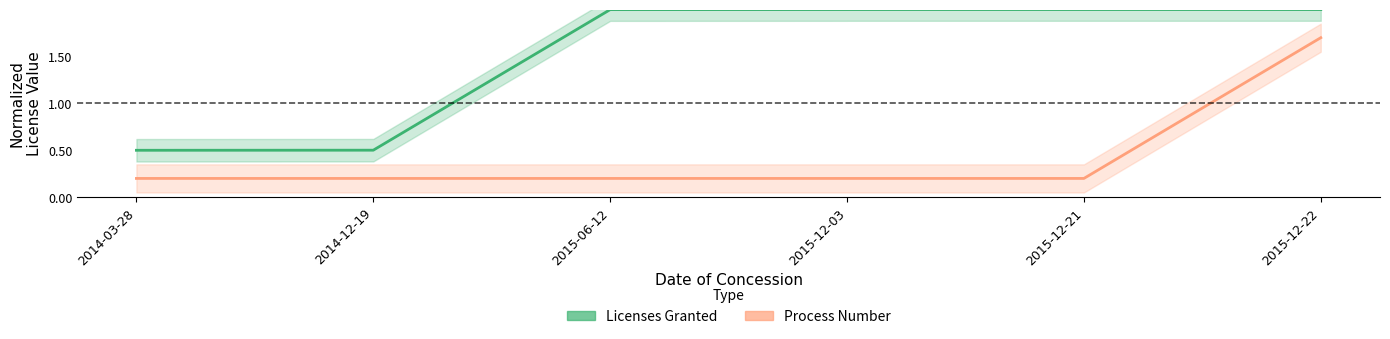

How many distinct data groups are displayed?

2